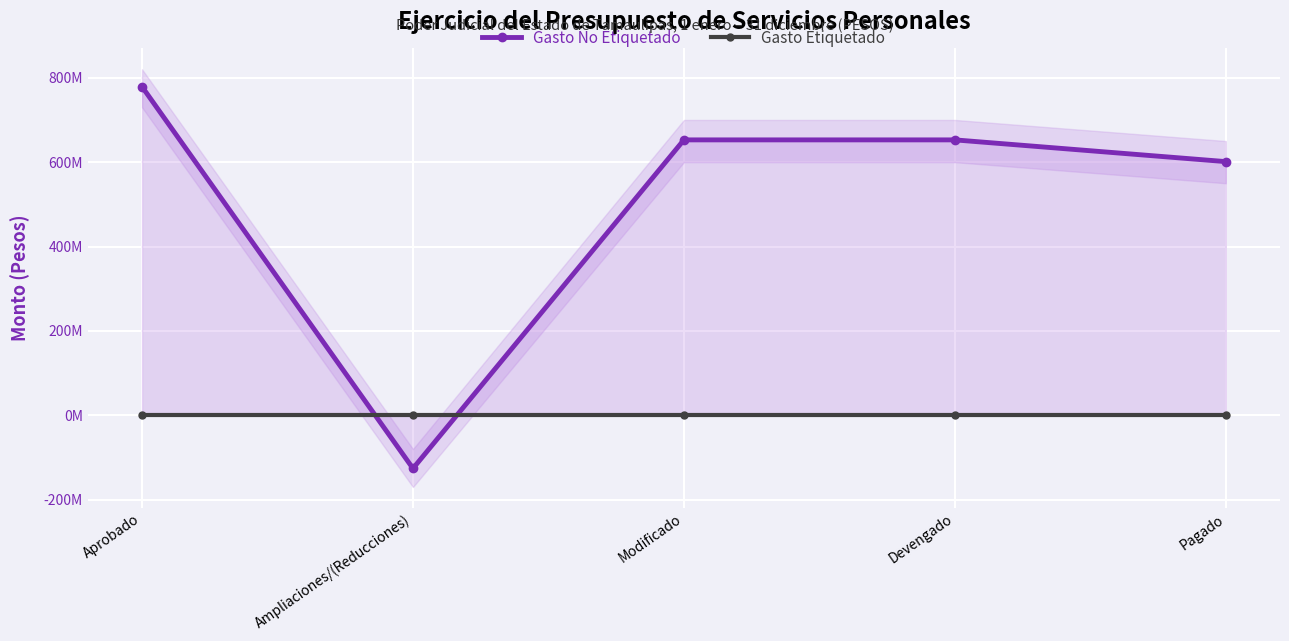

How many data points does each series have?

5